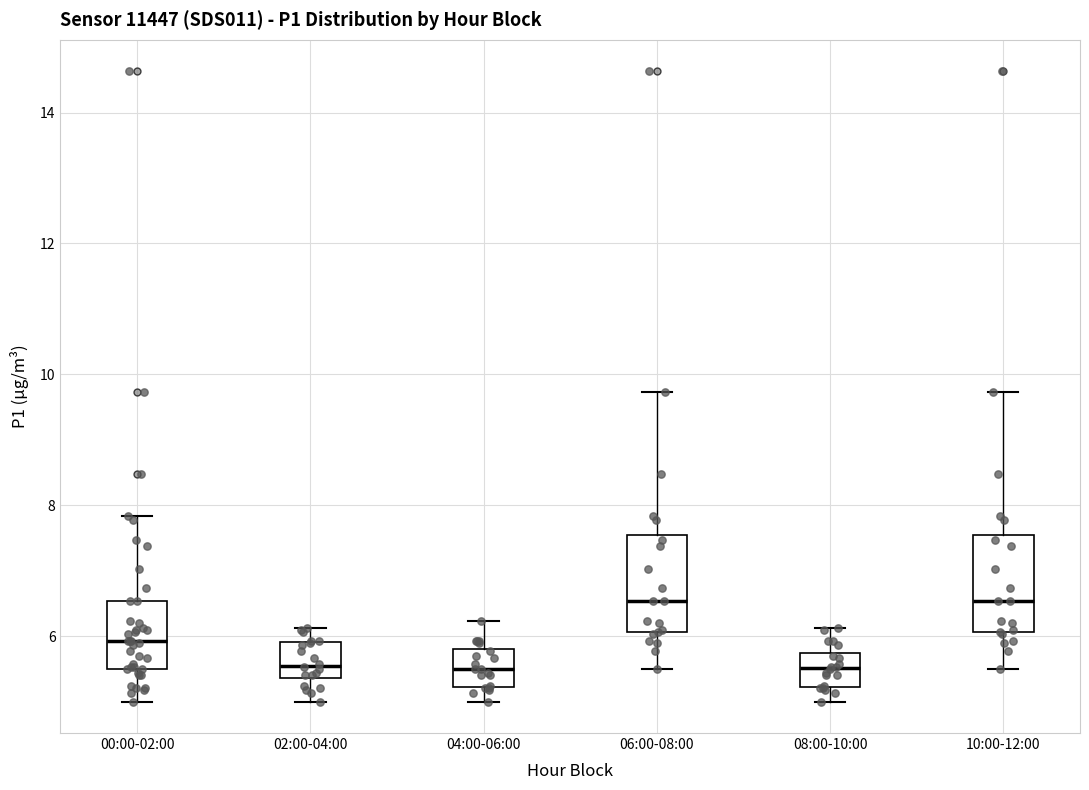

Where is the upper edge of the box for 10:00-12:00 on the y-axis? The values are not printed on the chart, so give them approximately, as read against the axis.

7.6